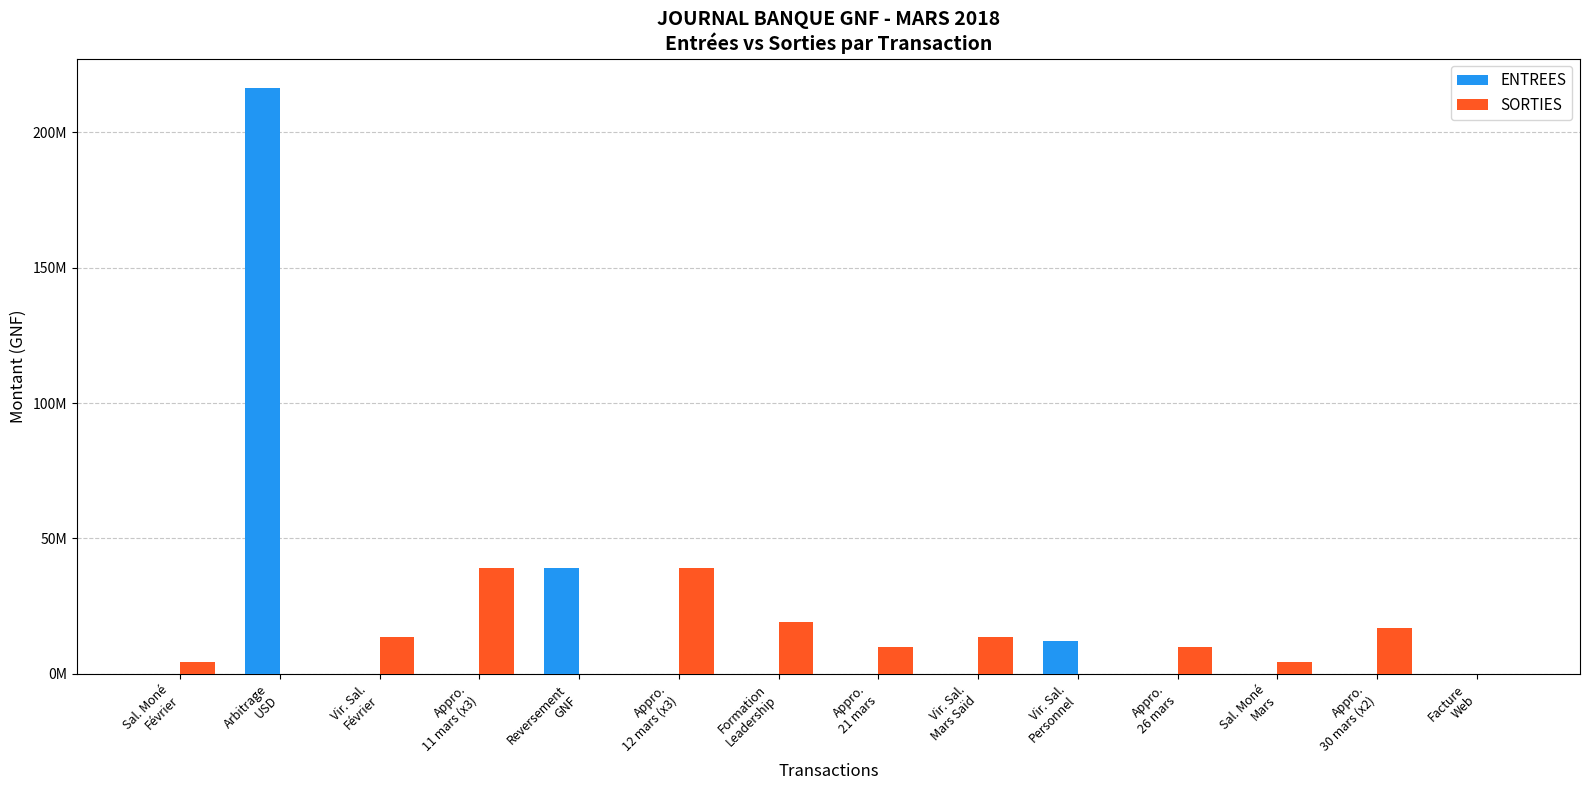

True or false: ENTREES has a value of 0 at Sal. Moné
Mars.

True